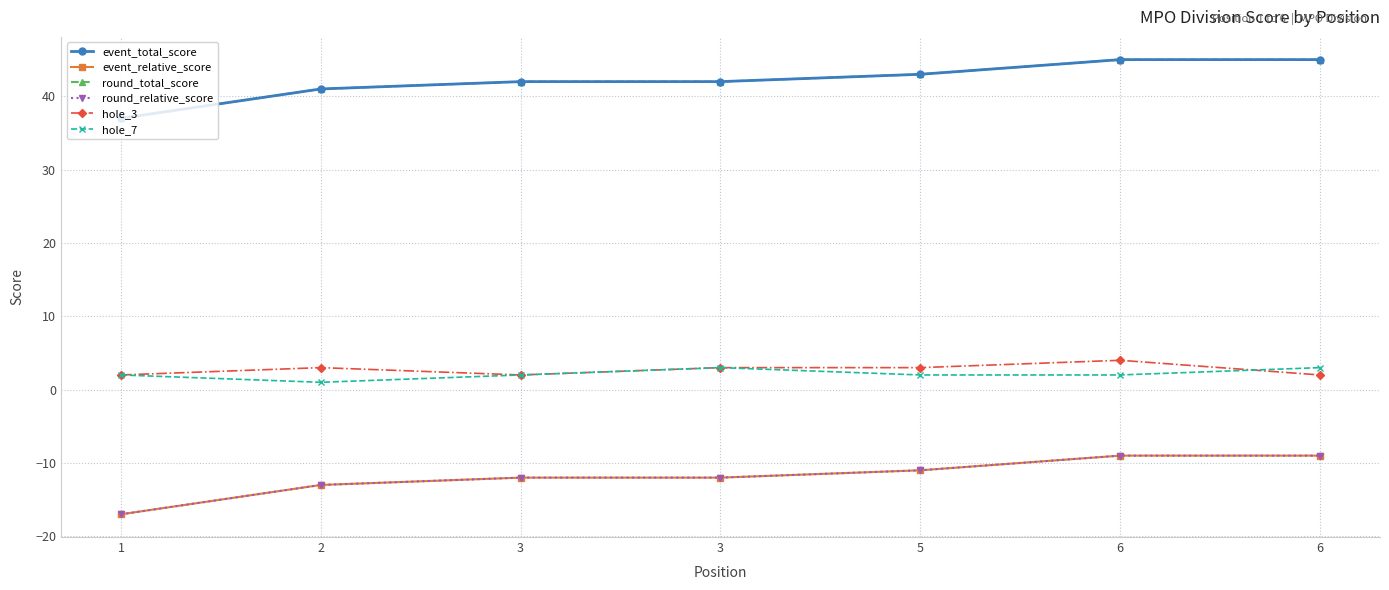

In hole_7, how many points are higher than both neighbors (excluding endpoints)?

1